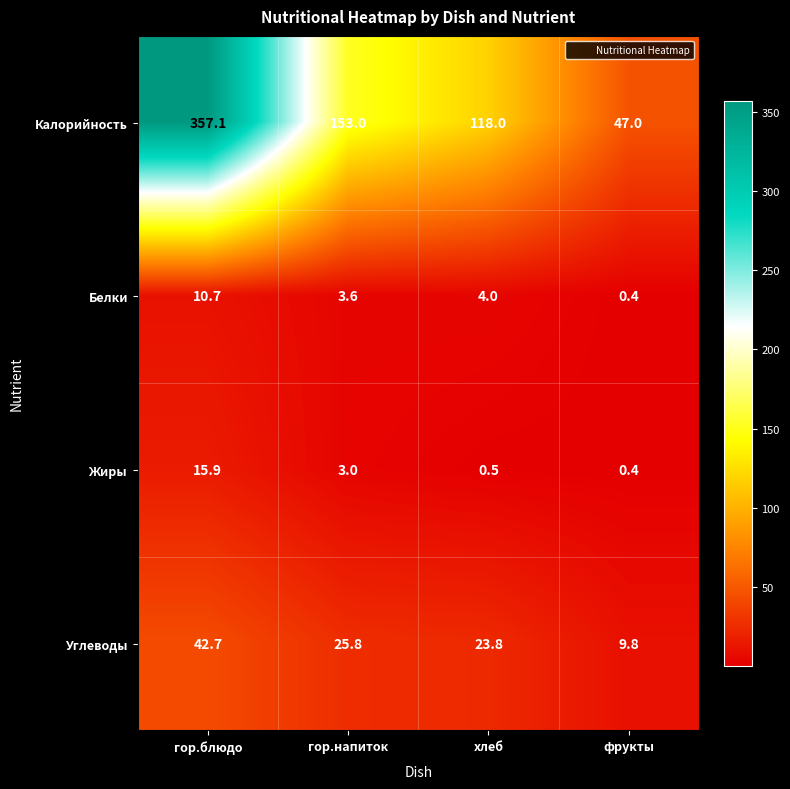

What value does the Калорийность series have at хлеб?

118.0